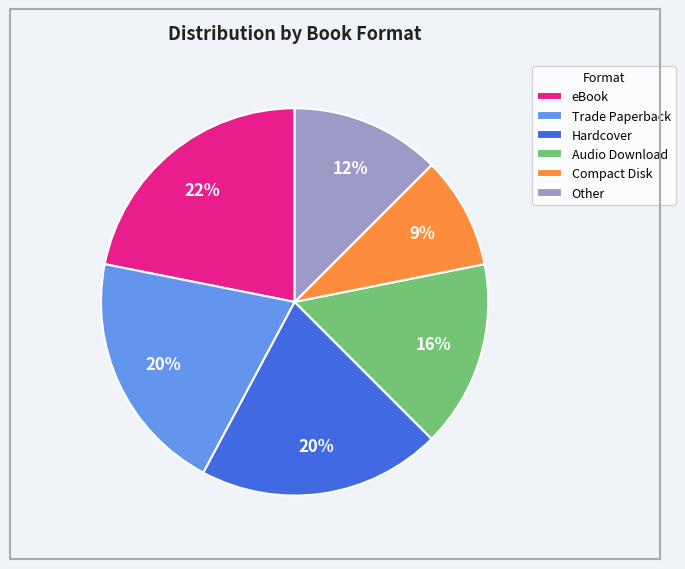

To the nearest percent, what portion does eBook represent?

22%